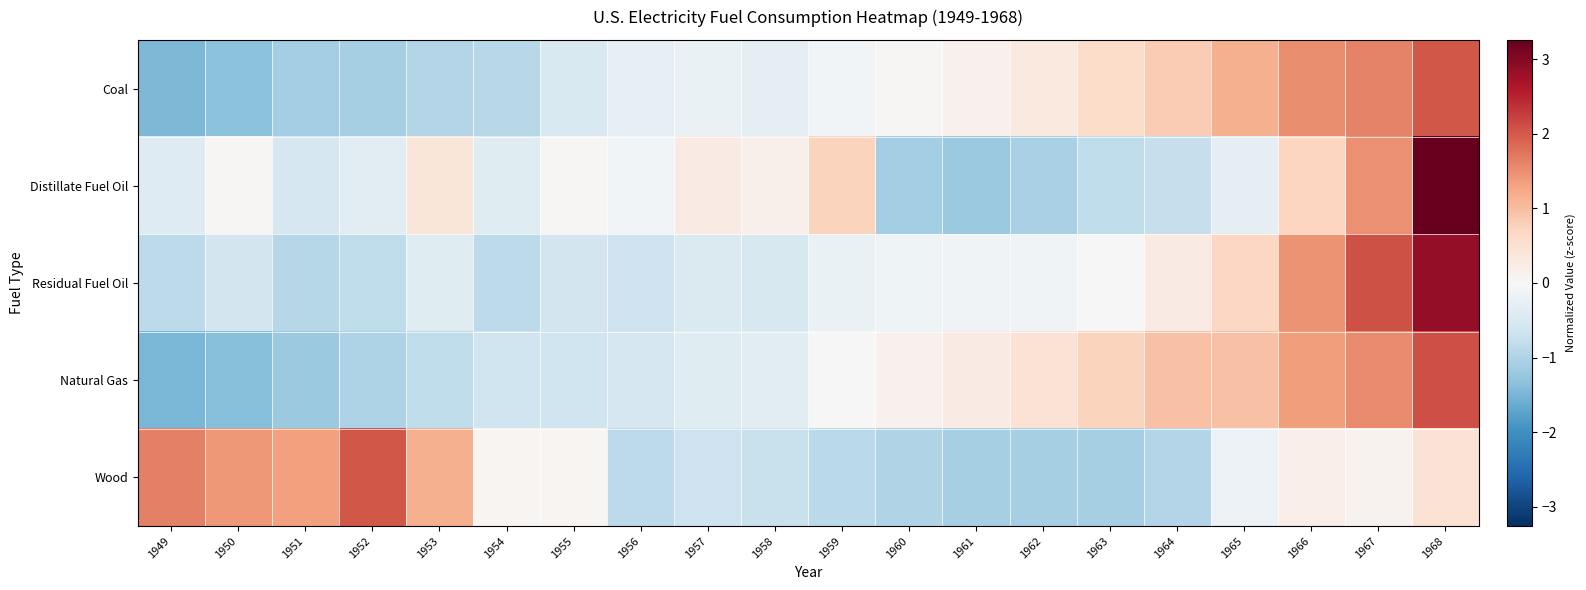

Which series changed the most between 1949 and 1950?

Distillate Fuel Oil